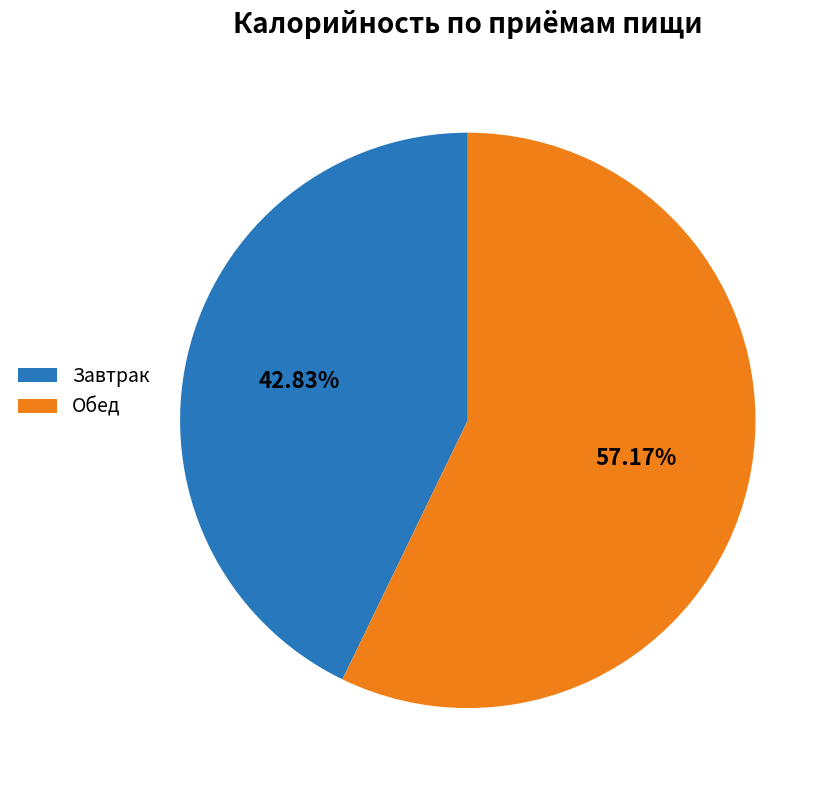

Which slice is the largest?

Обед